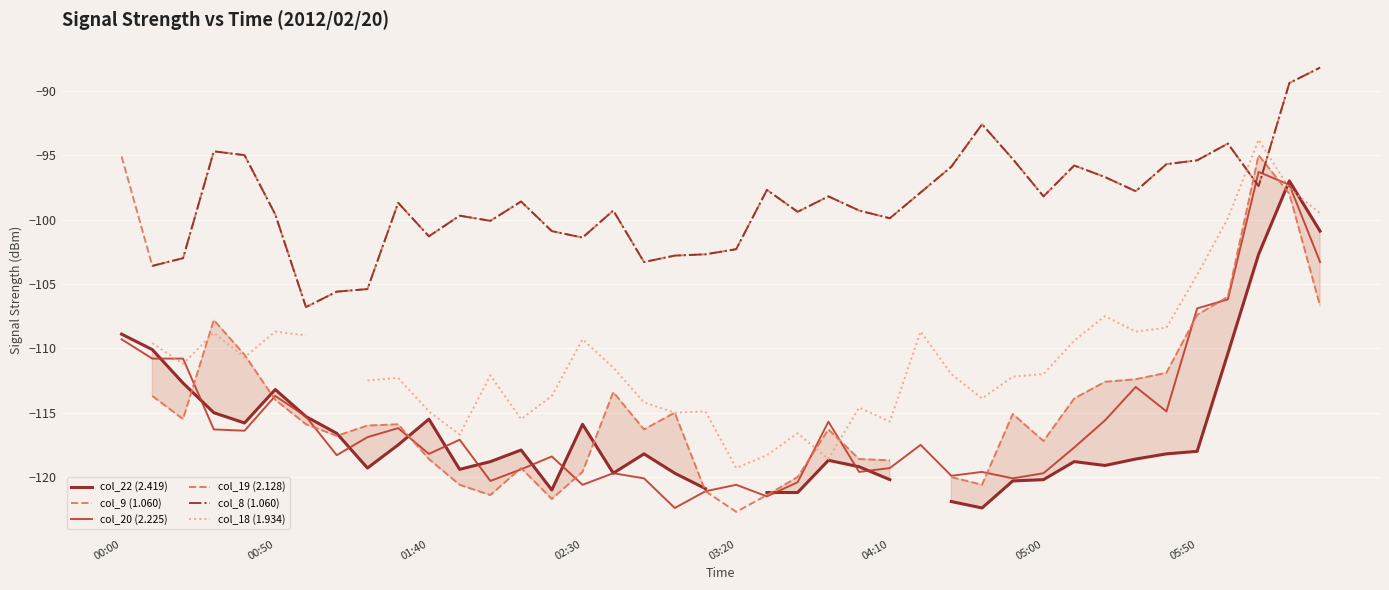

Between 14 and 22, which series saw the biggest shift?

col_18 (1.934)